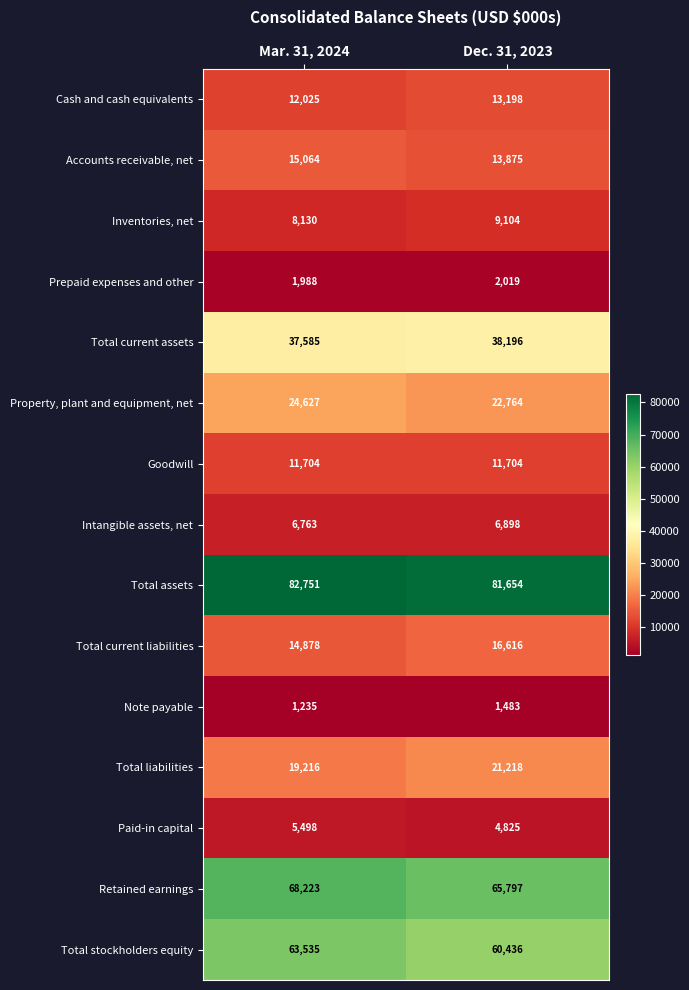

What is the sum of the Cash and cash equivalents values at Dec. 31, 2023 and Mar. 31, 2024?

25223